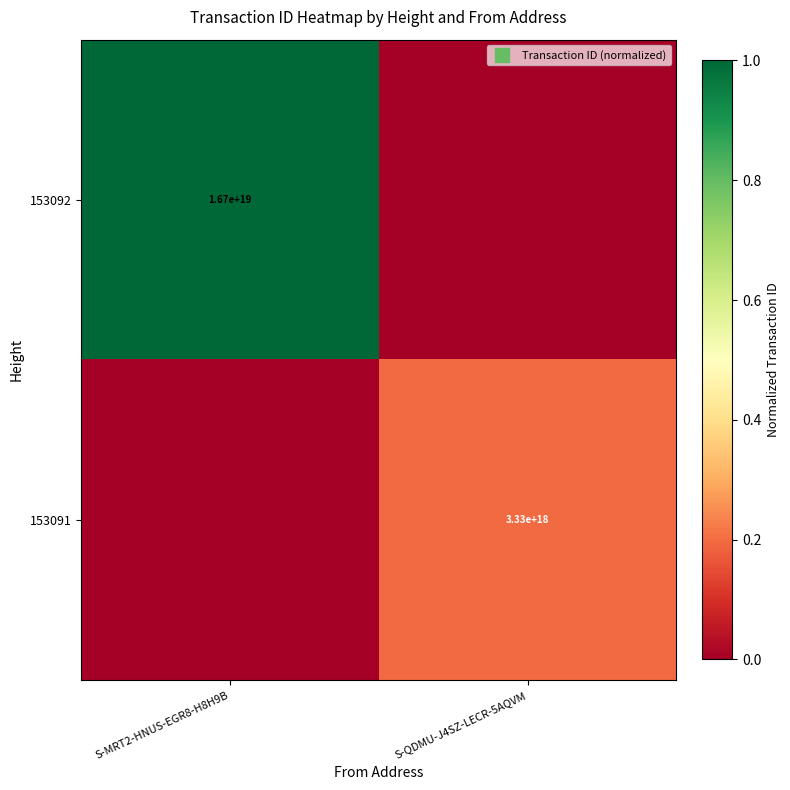

True or false: 153091 has a value of 0.4 at S-QDMU-J4SZ-LECR-5AQVM.

False